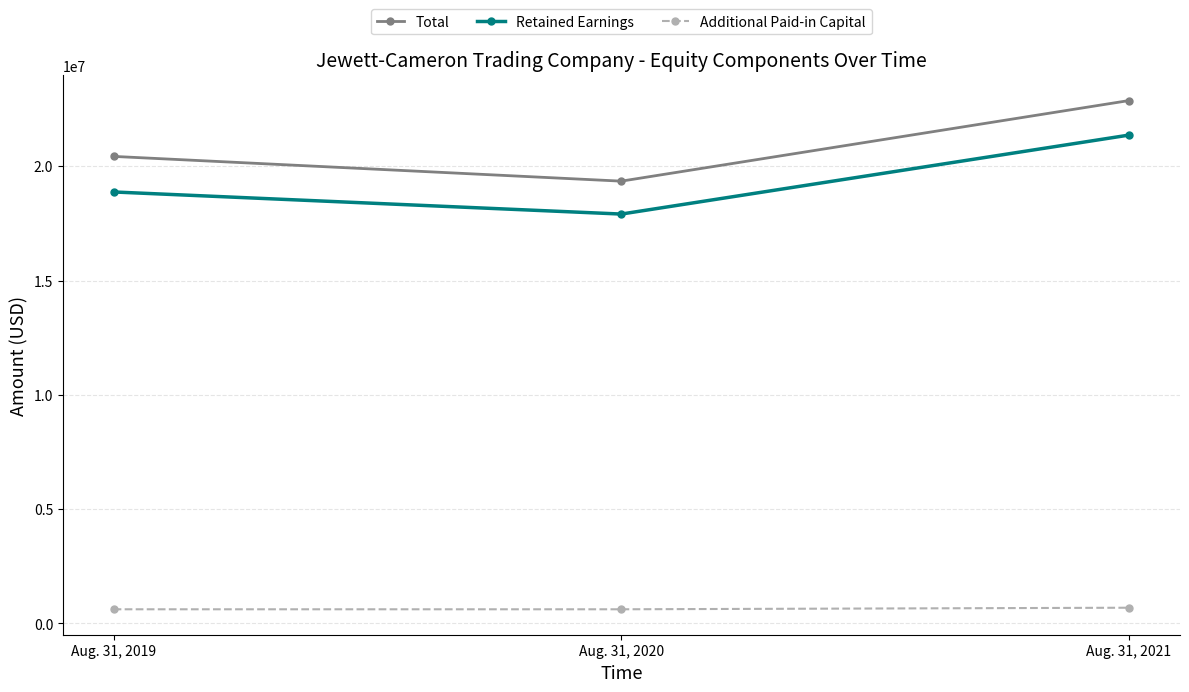

Does the chart display data point markers on the line(s)?

Yes